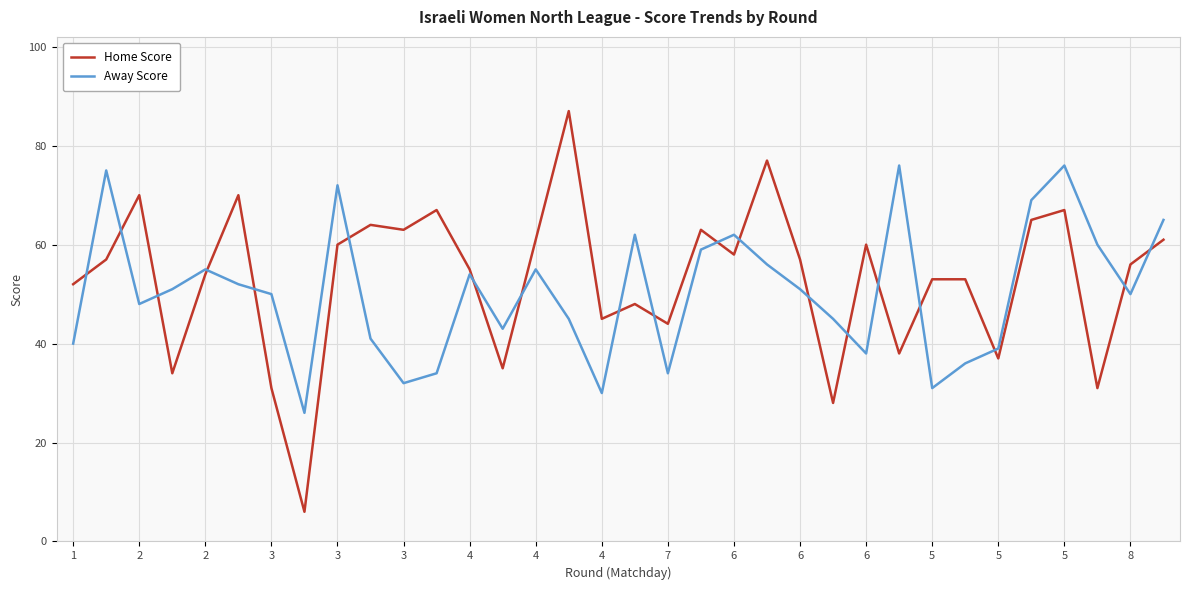

What is the difference between the second highest and minimum values in the Away Score series?

50